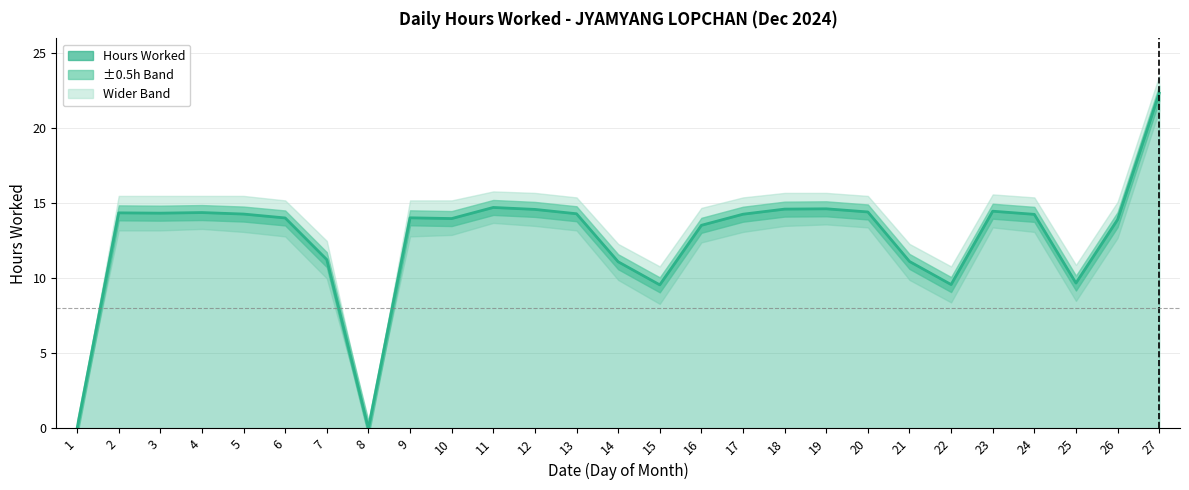

Reading left to right, list all the values displayed in this chart.

1=0.0	2=14.4	3=14.3	4=14.4	5=14.3	6=14.0	7=11.2	8=0.0	9=14.0	10=14.0	11=14.7	12=14.6	13=14.3	14=11.1	15=9.6	16=13.5	17=14.3	18=14.6	19=14.6	20=14.4	21=11.1	22=9.6	23=14.5	24=14.3	25=9.7	26=13.9	27=22.4